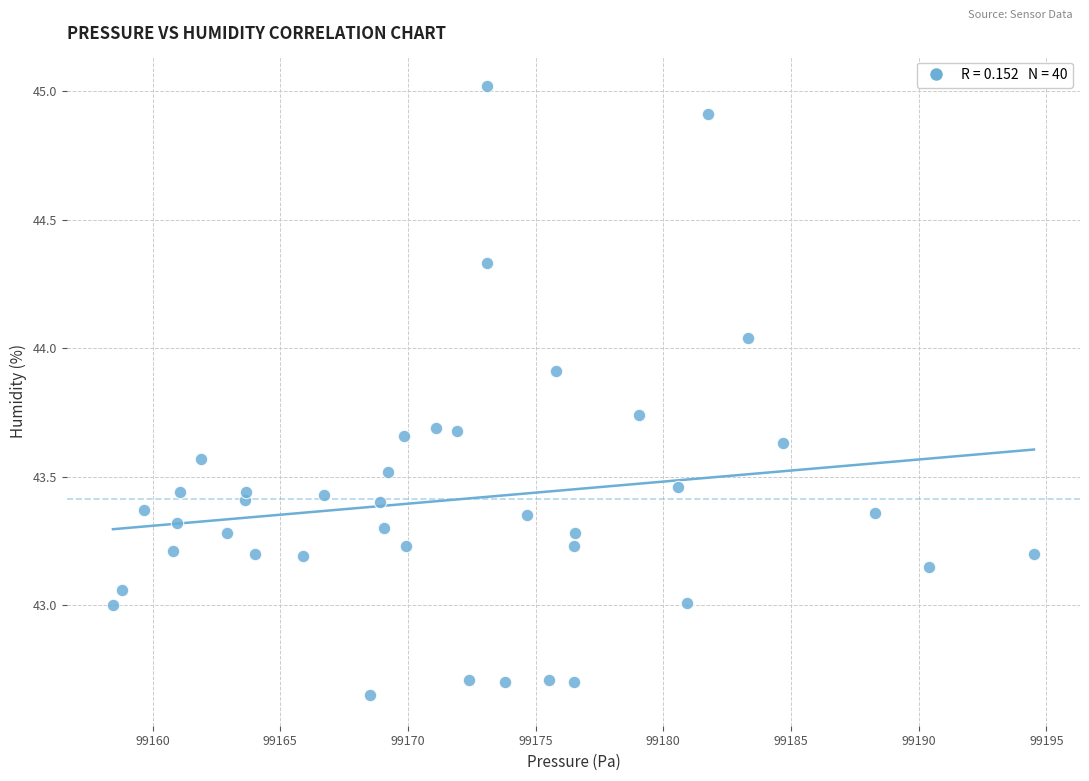

What is the range of Y values (max minus min)?

2.4